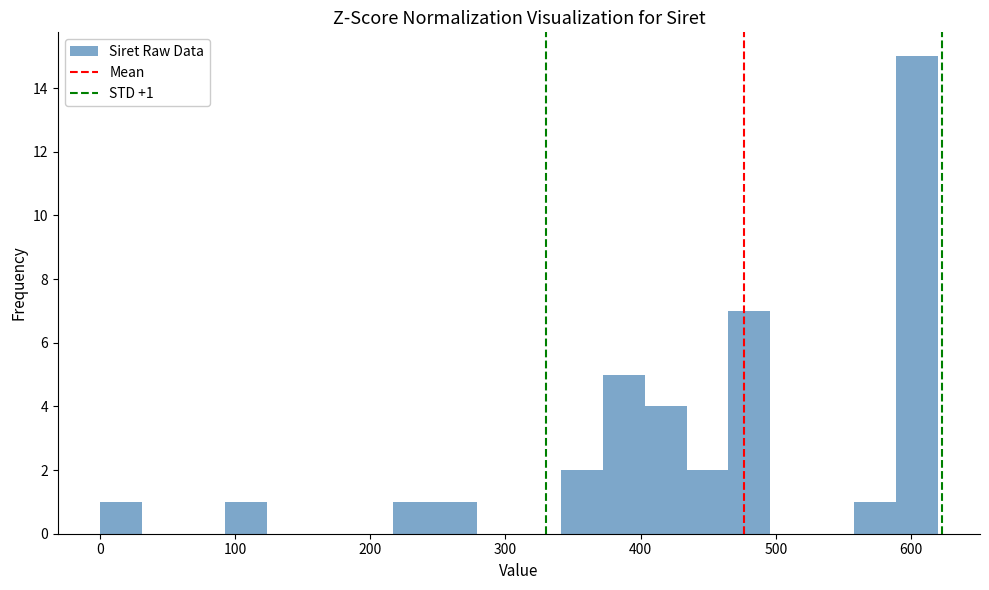

Read against the x-axis, roughly where is the centre of the tallest bar?

600